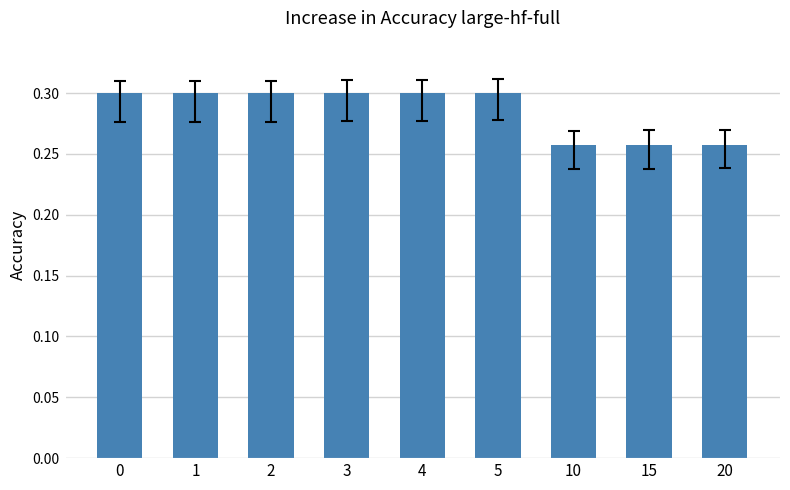

How many values are between 0 and 1?

9